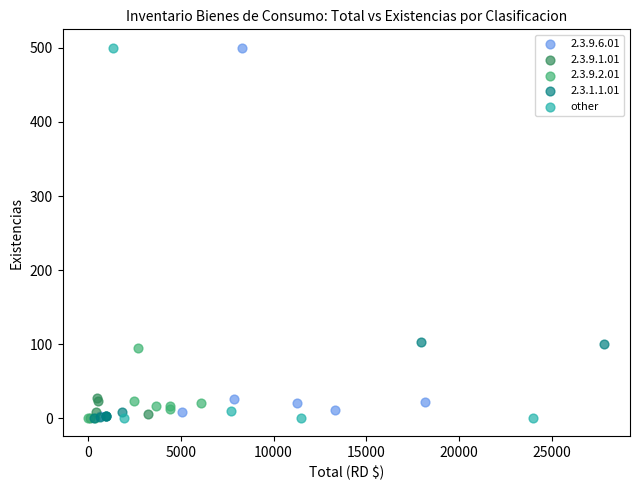

What are all the series names shown in the legend?

2.3.9.6.01, 2.3.9.1.01, 2.3.9.2.01, 2.3.1.1.01, other